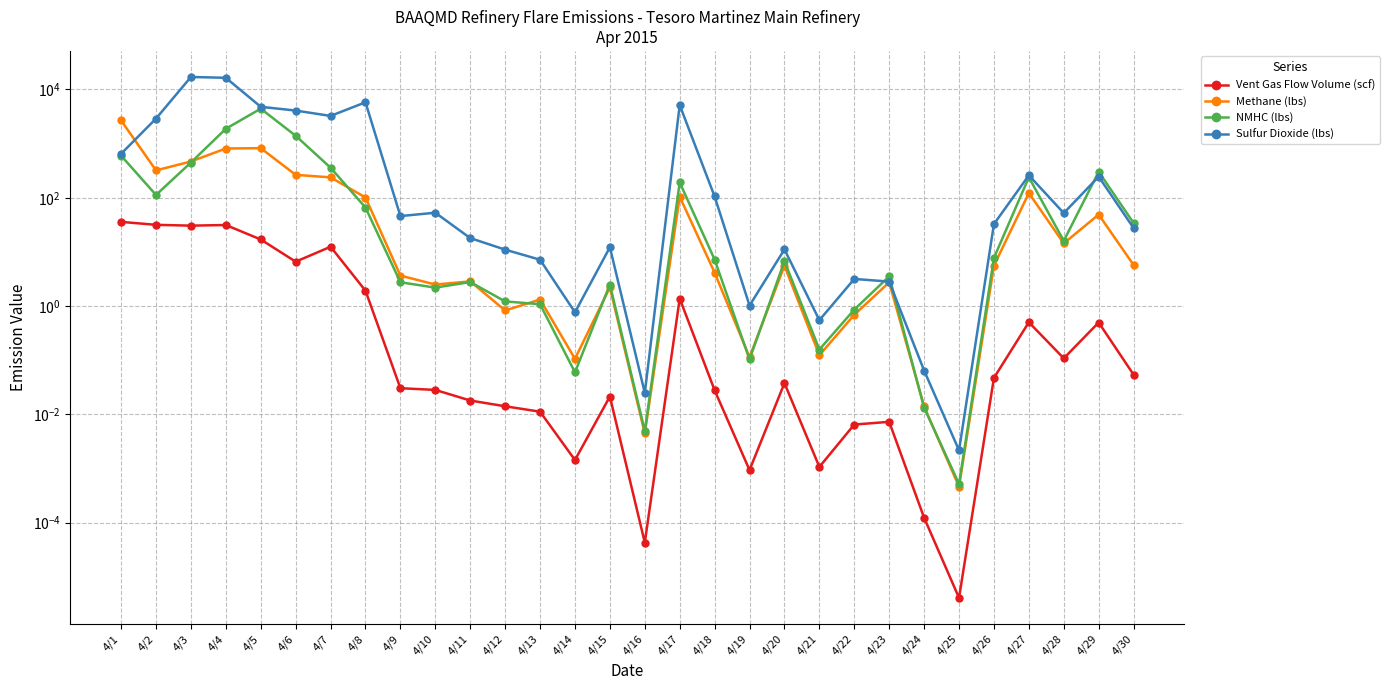

What is the difference between the Sulfur Dioxide (lbs) values at 4/21 and 4/2?

2899.2